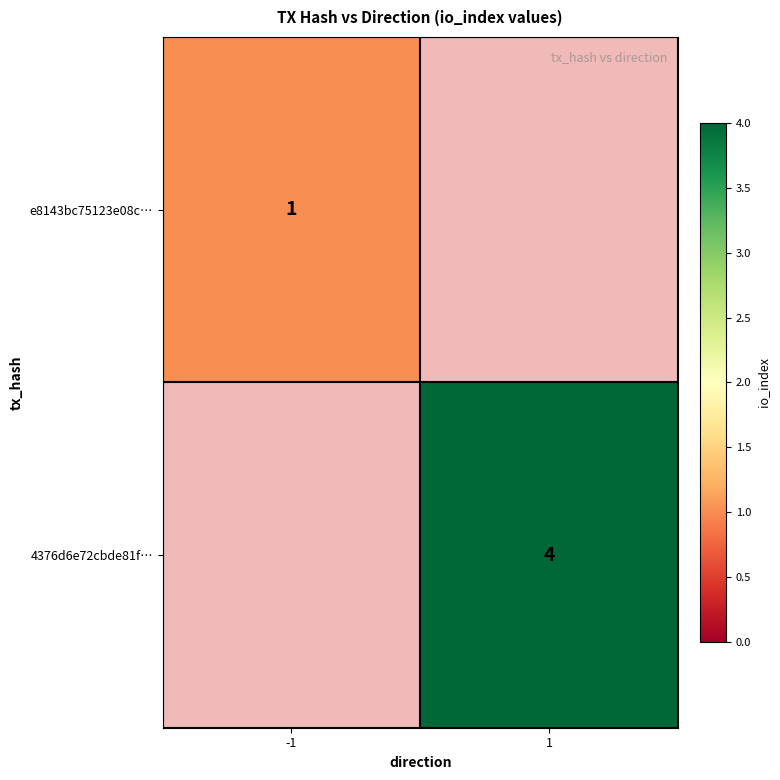

Is it true that e8143bc75123e08c… equals 1 at -1?

True